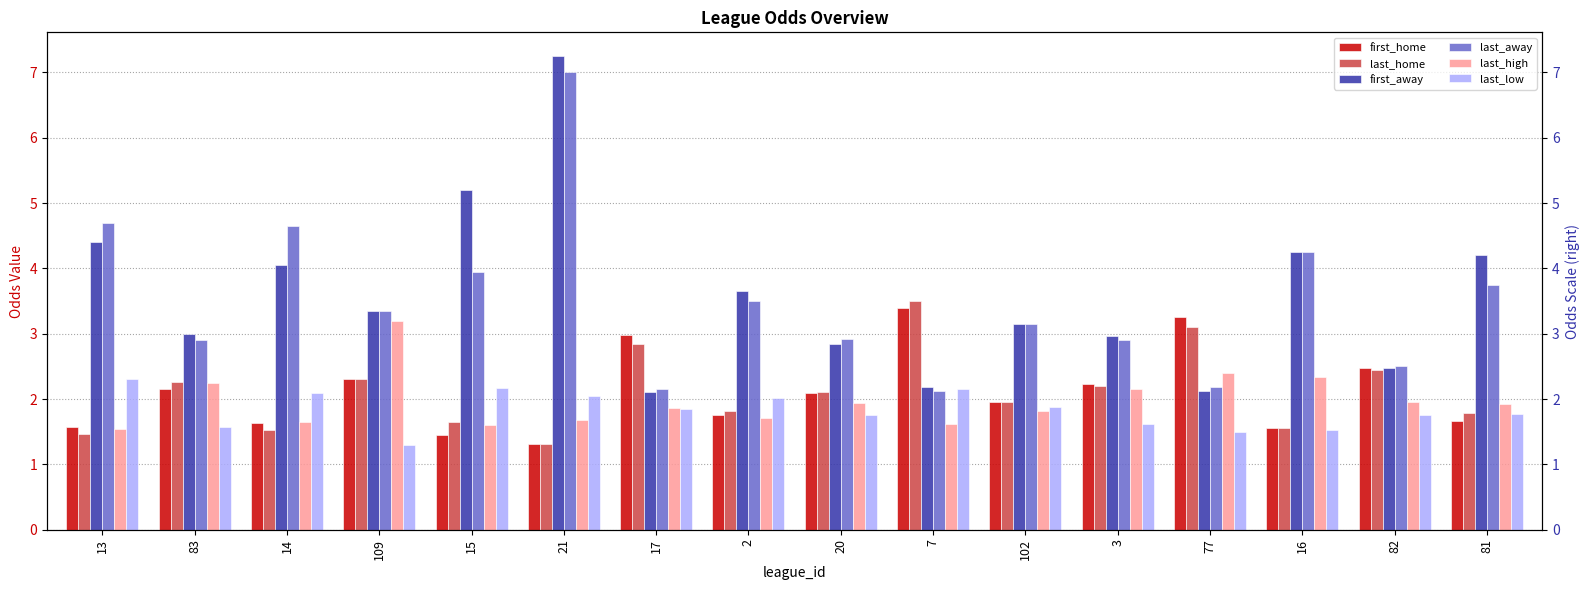

The value of last_low at 21 is 0.9. True or false?

False